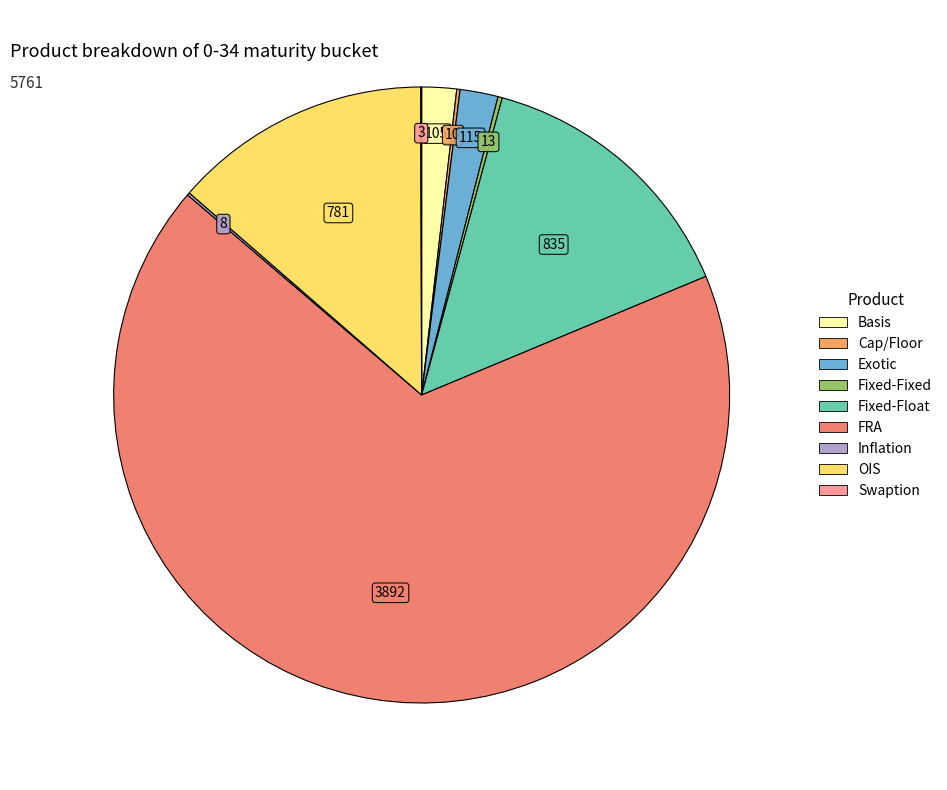

To the nearest percent, what portion does Exotic represent?

2%